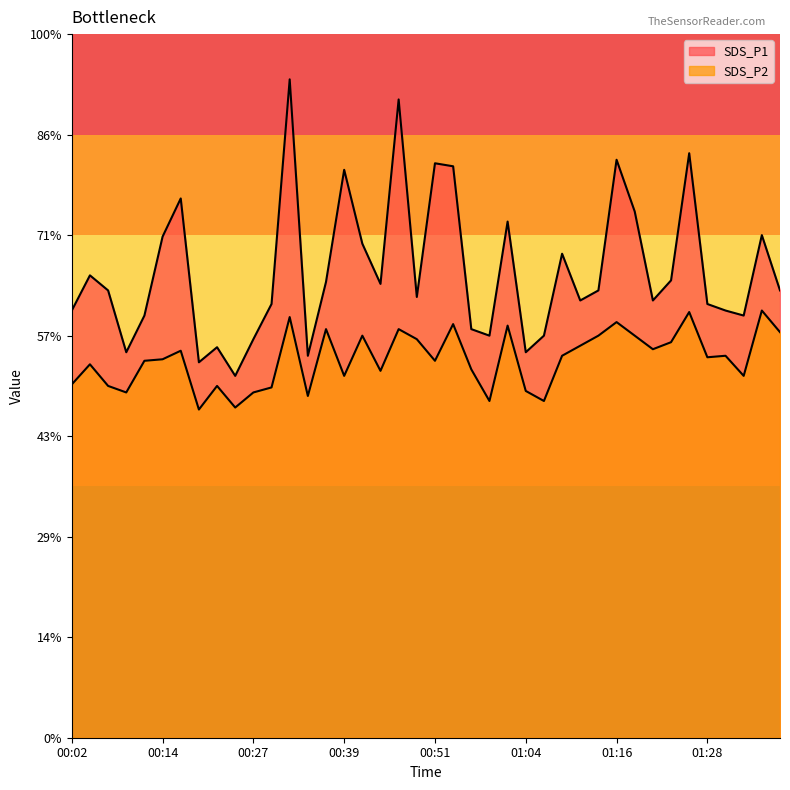

True or false: SDS_P2 and SDS_P1 intersect in this chart.

False